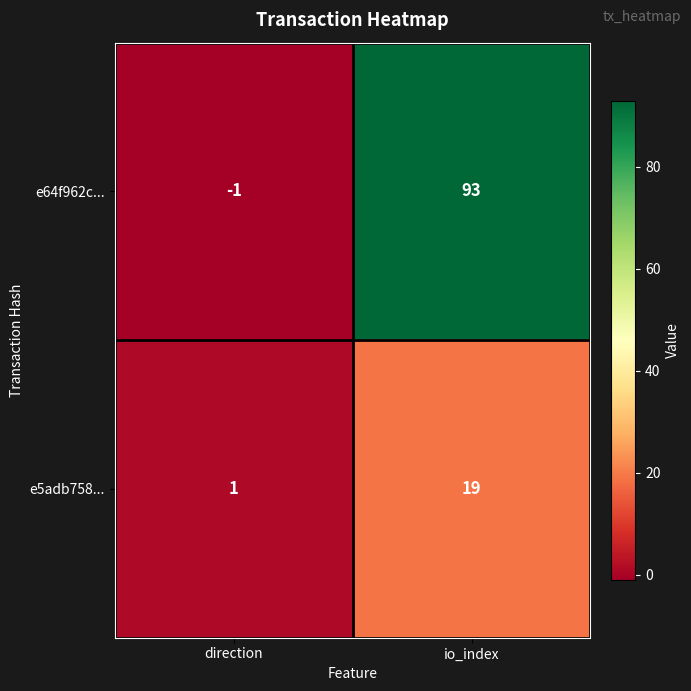

Count the number of categories in the chart.

2